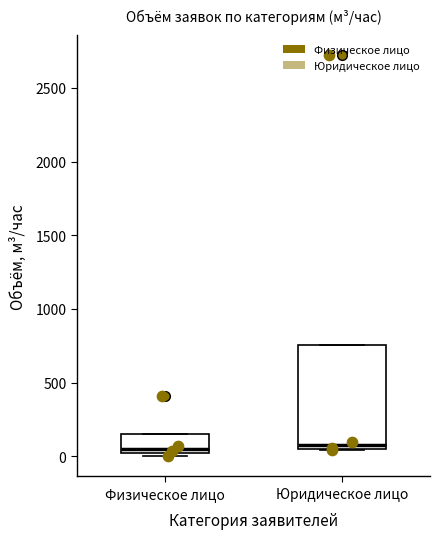

Reading left to right, transcribe this box plot: for each box, give where its median line is, the range the box spans, and where its two whiskers end, as read against the y-axis. The values are not printed on the chart, so give them approximately, as read against the axis.

Физическое лицо: median 50 (just above the box's lower edge), box 50 to 150, whiskers 0 to 150
Юридическое лицо: median 100, box 50 to 750, whiskers 50 to 750